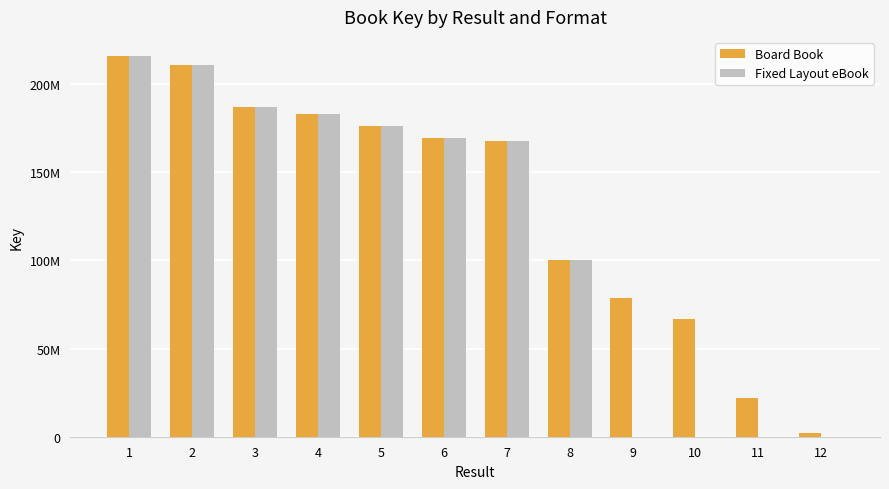

At which label does Board Book reach its peak?

1